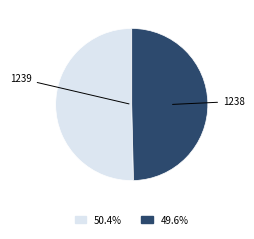

Is there any slice that represents more than half of the pie?

Yes